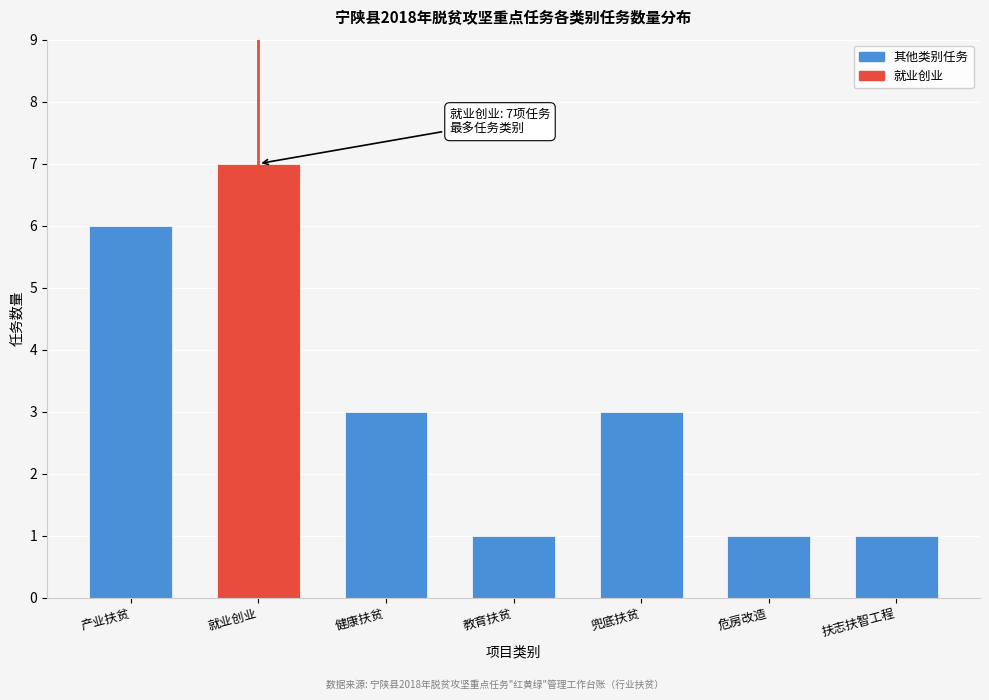

Reading left to right, extract all data points from this chart.

6	7	3	1	3	1	1